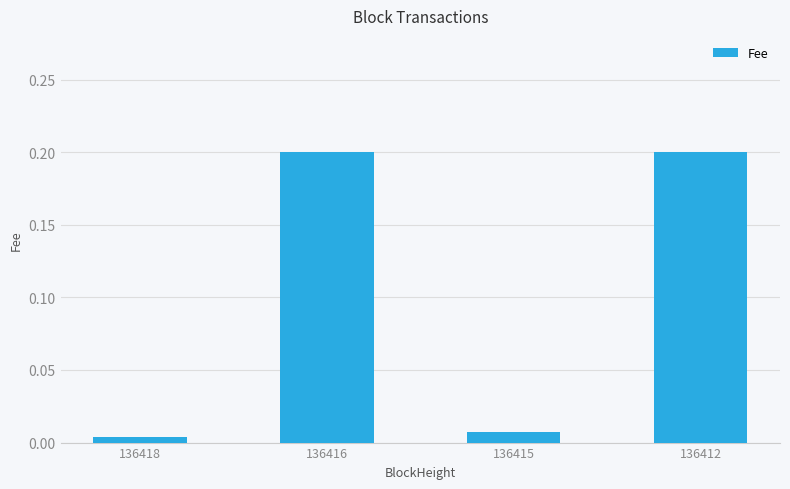

What is the sum of all values?

0.4